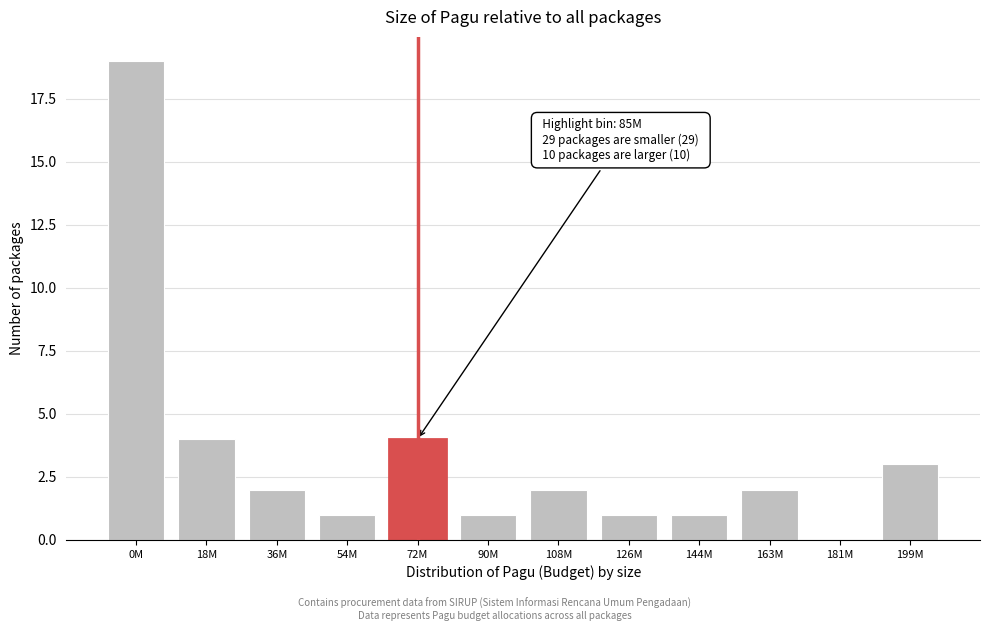

Reading left to right, list all the values displayed in this chart.

0M=19	18M=4	36M=2	54M=1	72M=4	90M=1	108M=2	126M=1	144M=1	163M=2	181M=0	199M=3